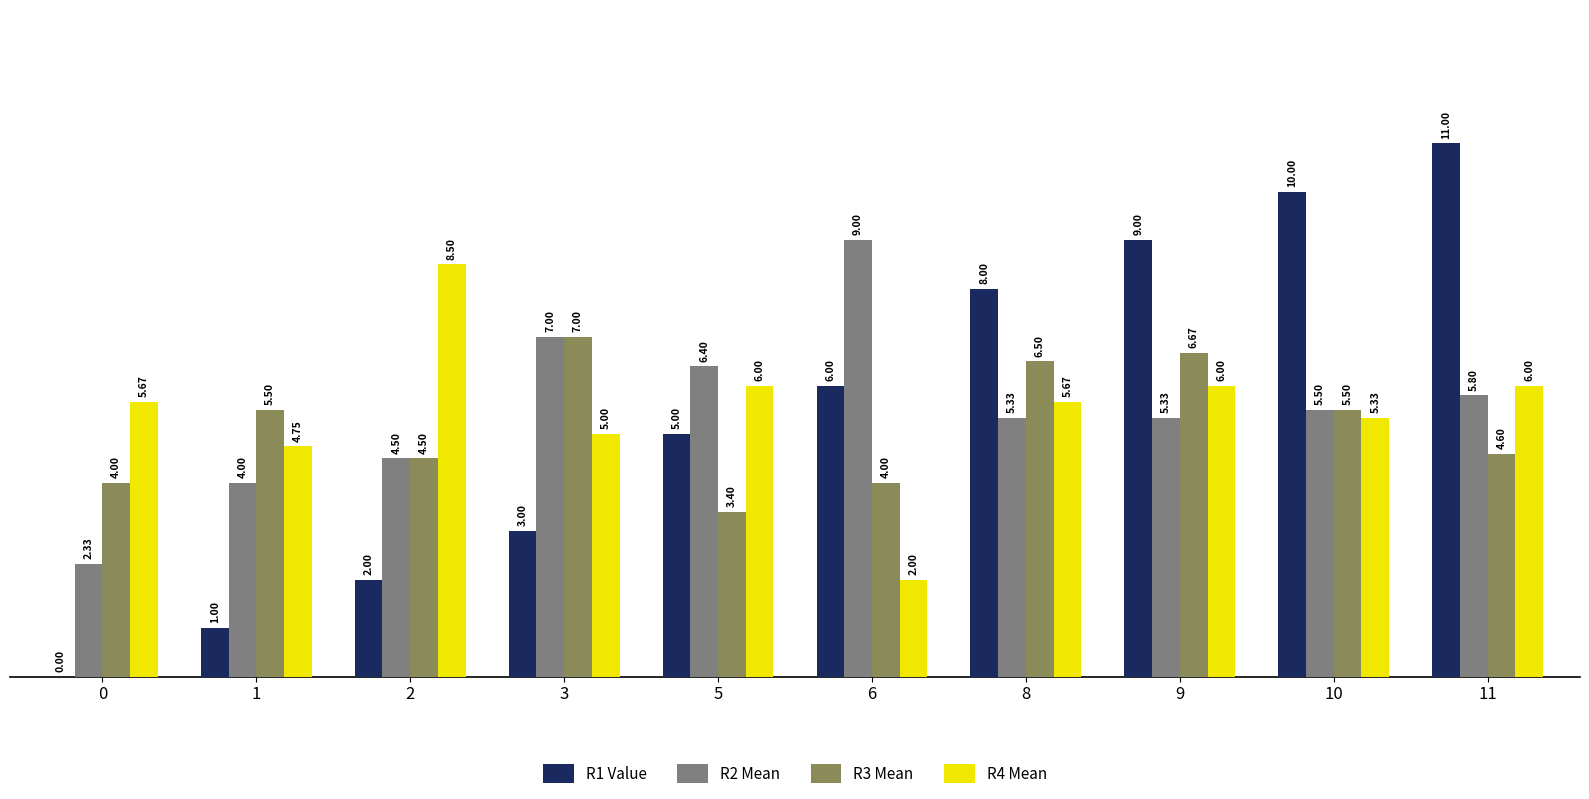

At which category is the sum across all series the highest?

11